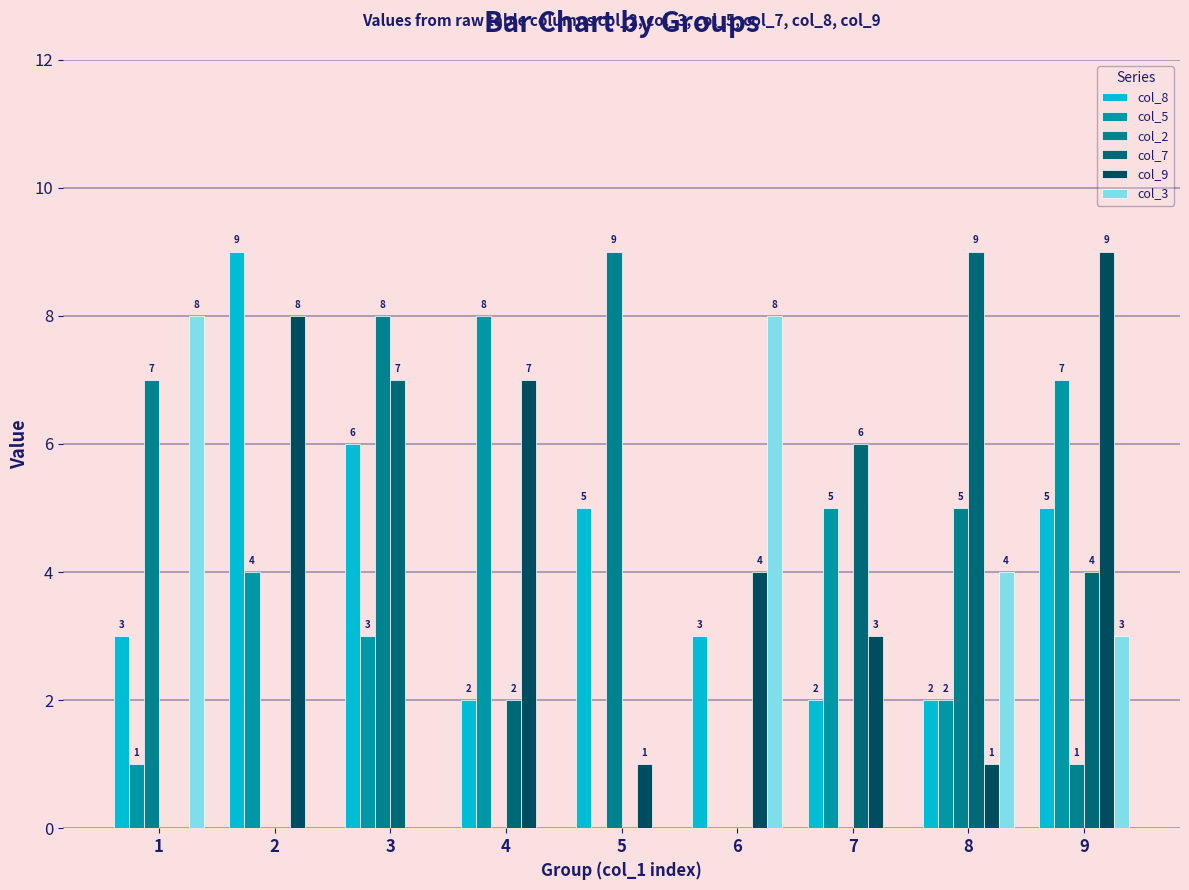

How many groups of bars are there?

9